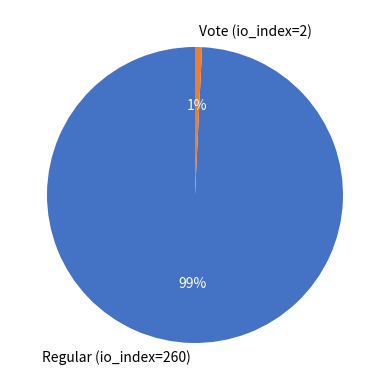

Count the number of slices in the pie.

2